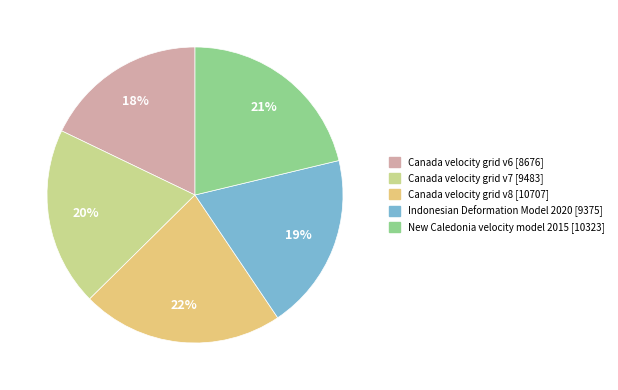

What is the ratio of the value at Canada velocity grid v6 to the value at Canada velocity grid v8?

0.8